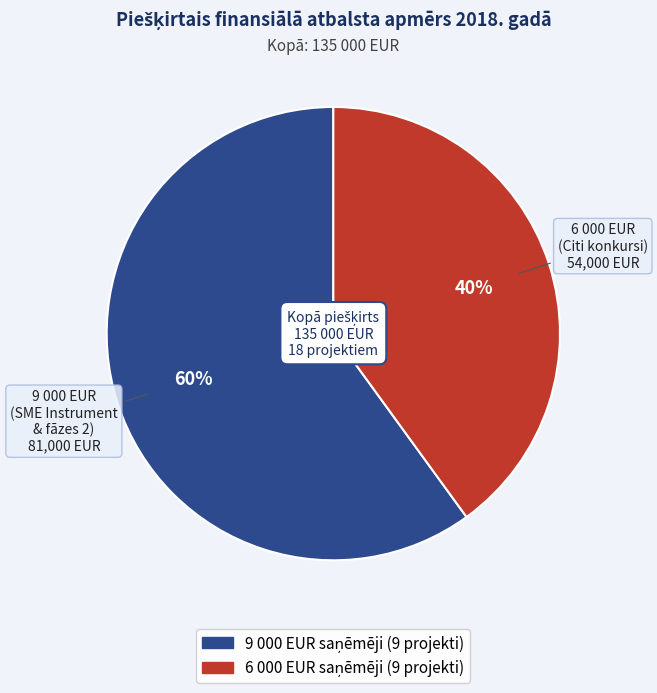

To the nearest percent, what is the difference between the largest and smallest slice percentages?

20%